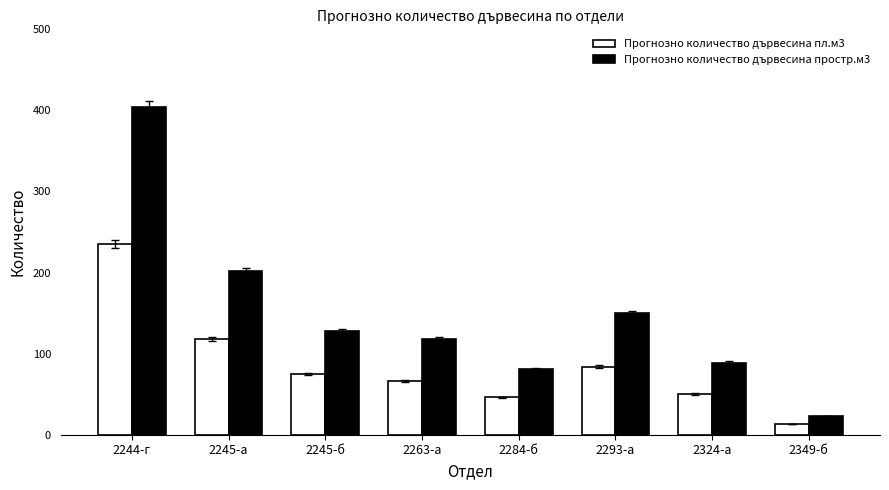

True or false: Прогнозно количество дървесина пл.м3 has a value of 24 at 2324-а.

False